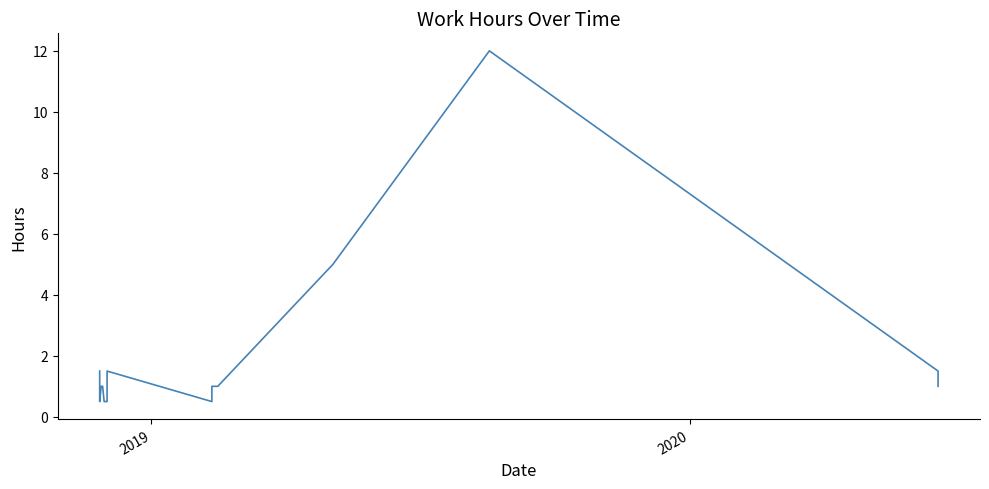

Reading right to left, transcribe all the data shown in this chart.

1.5	0.5	1.0	1.0	0.5	0.5	0.5	1.5	0.5	0.5	0.5	0.5	1.0	1.0	1.0	1.0	5.0	12.0	1.5	1.5	1.0